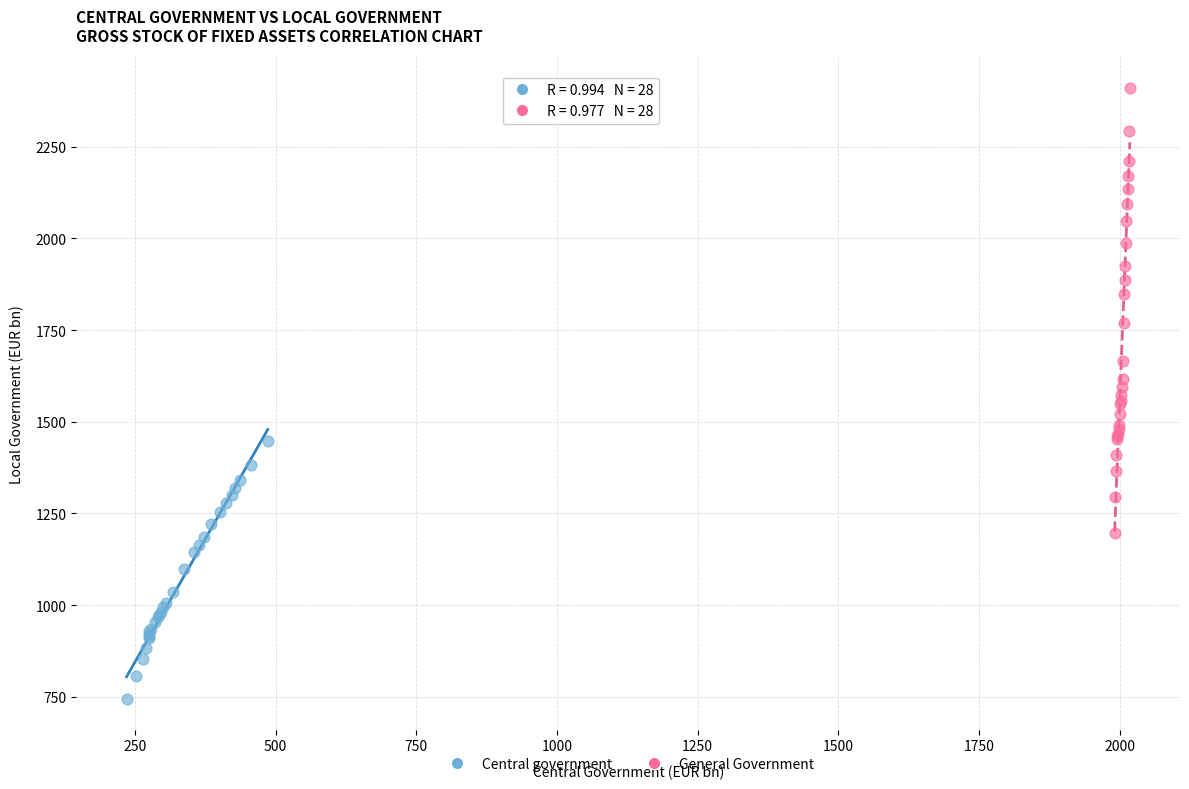

Which series contains the highest Y value?

General Government